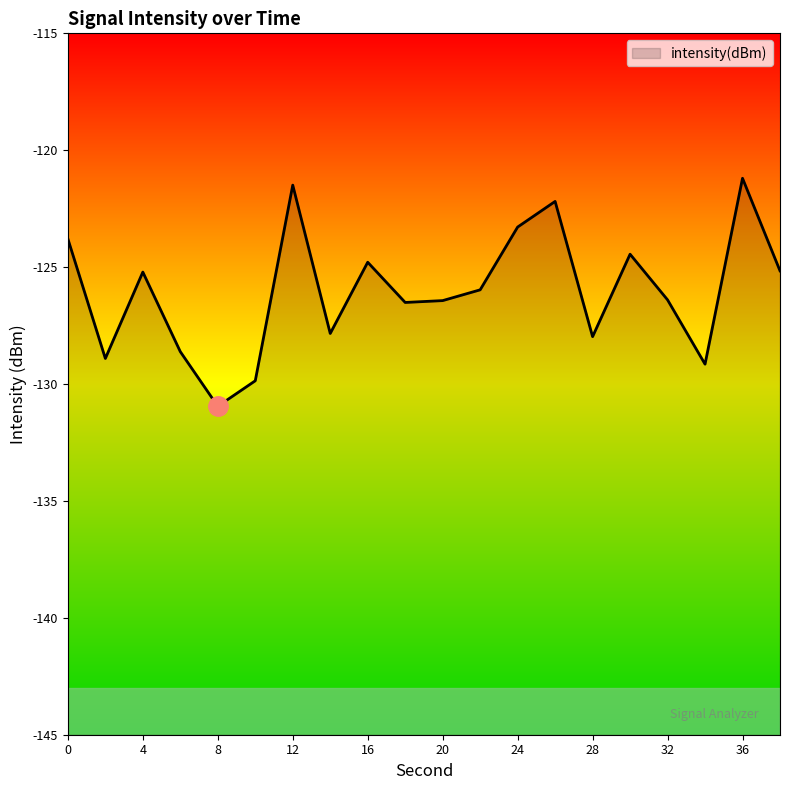

Reading right to left, list all the values displayed in this chart.

-125.2	-121.2	-129.2	-126.4	-124.4	-128.0	-122.2	-123.3	-126.0	-126.4	-126.5	-124.8	-127.8	-121.5	-129.9	-131.0	-128.6	-125.2	-128.9	-123.8